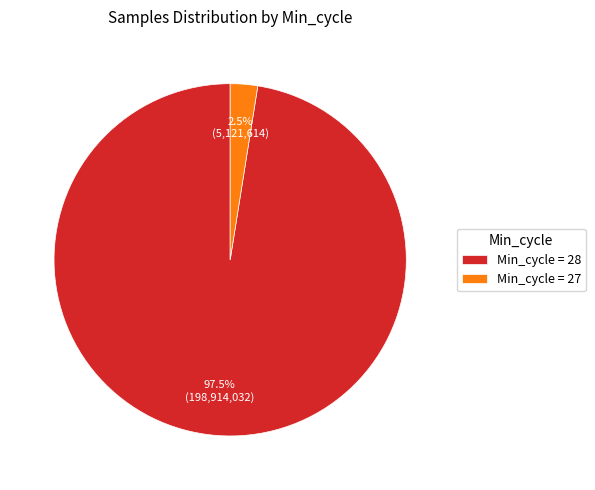

How many segments does this pie chart have?

2